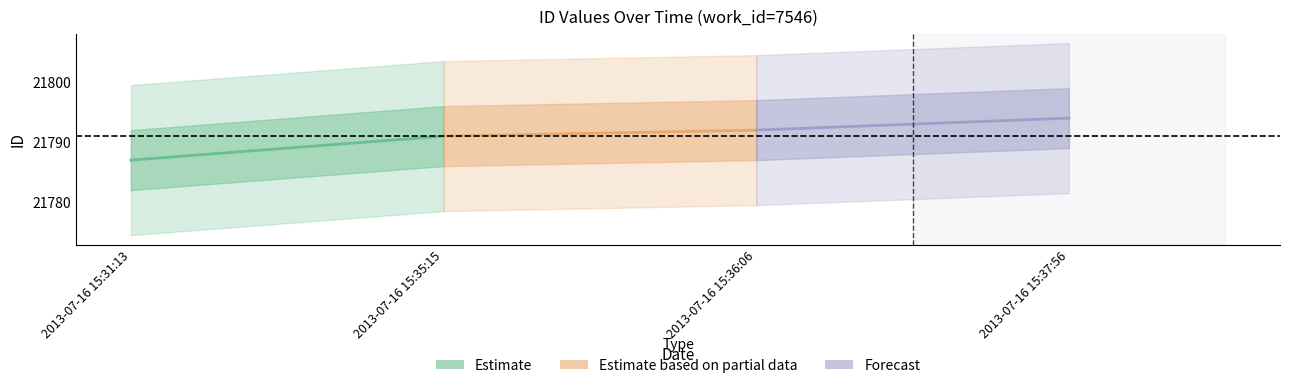

Which series has the widest spread of values?

Estimate